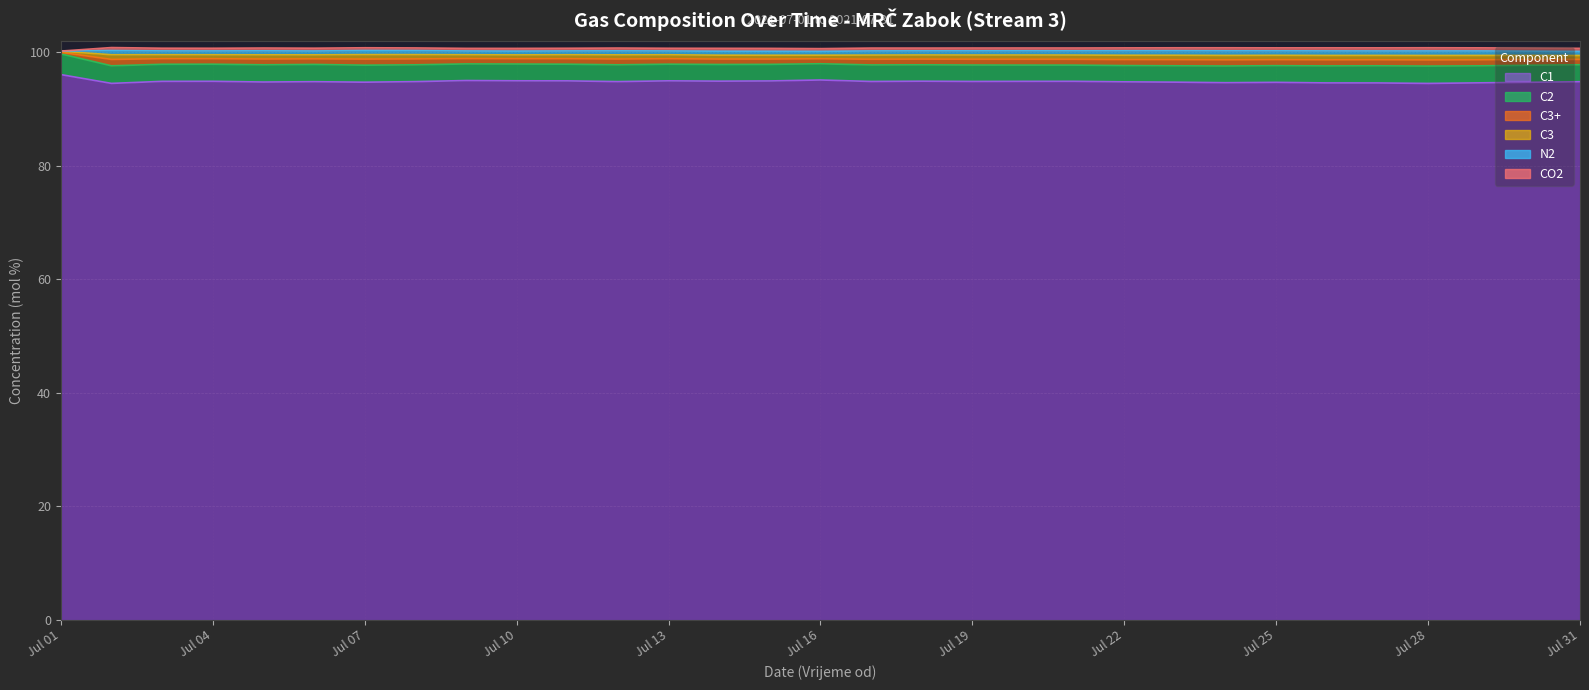

True or false: N2 has more than 0 points higher than both neighbors.

True